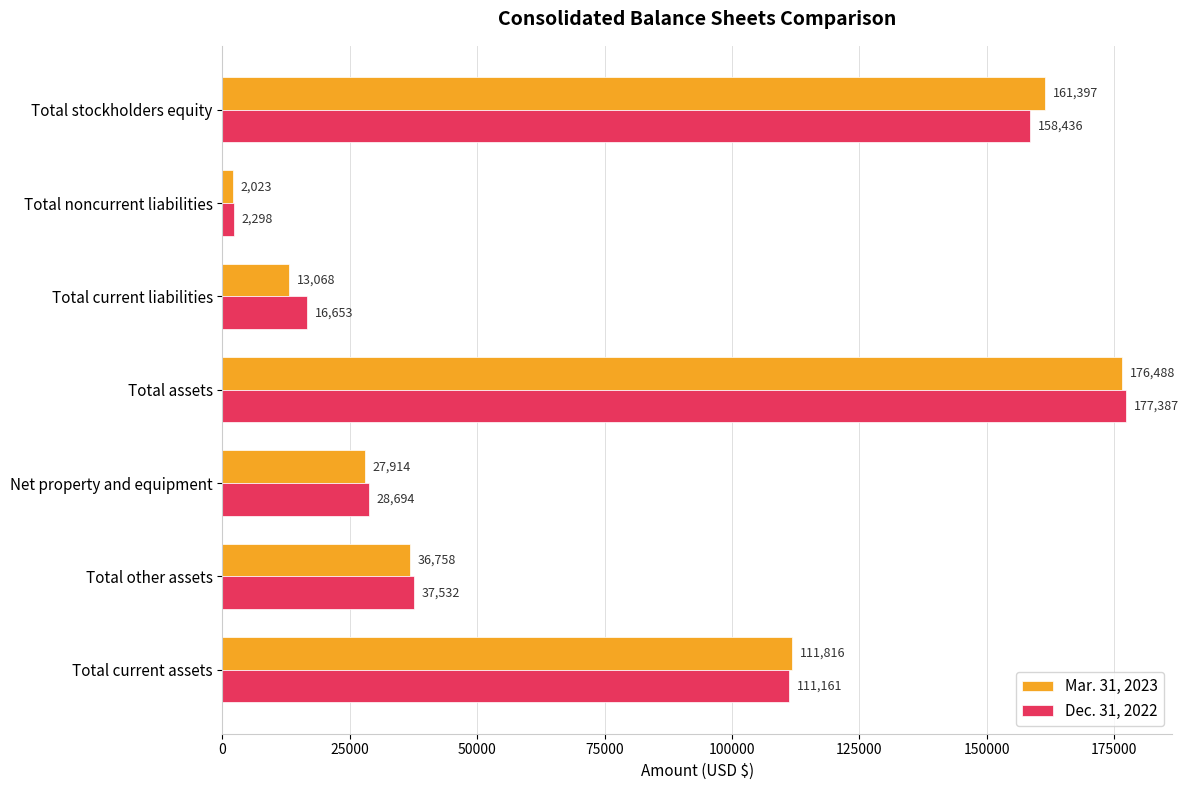

Count the number of categories in the chart.

7